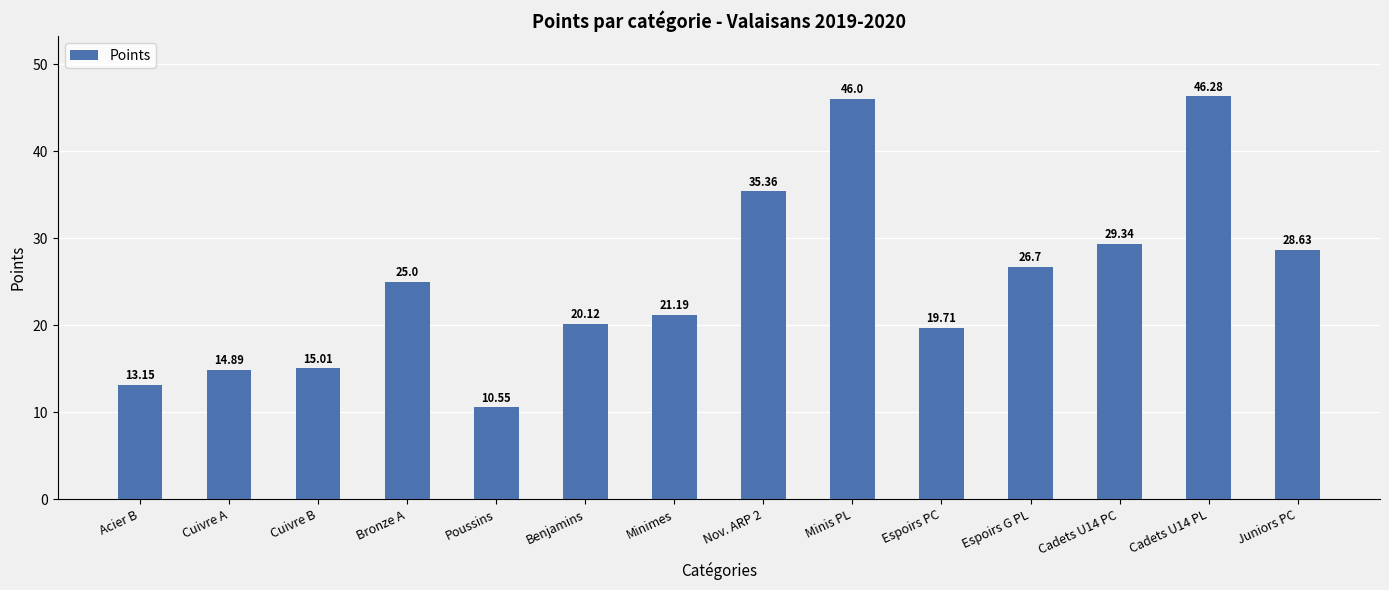

List the labels in order of value, smallest first.

Poussins, Acier B, Cuivre A, Cuivre B, Espoirs PC, Benjamins, Minimes, Bronze A, Espoirs G PL, Juniors PC, Cadets U14 PC, Nov. ARP 2, Minis PL, Cadets U14 PL